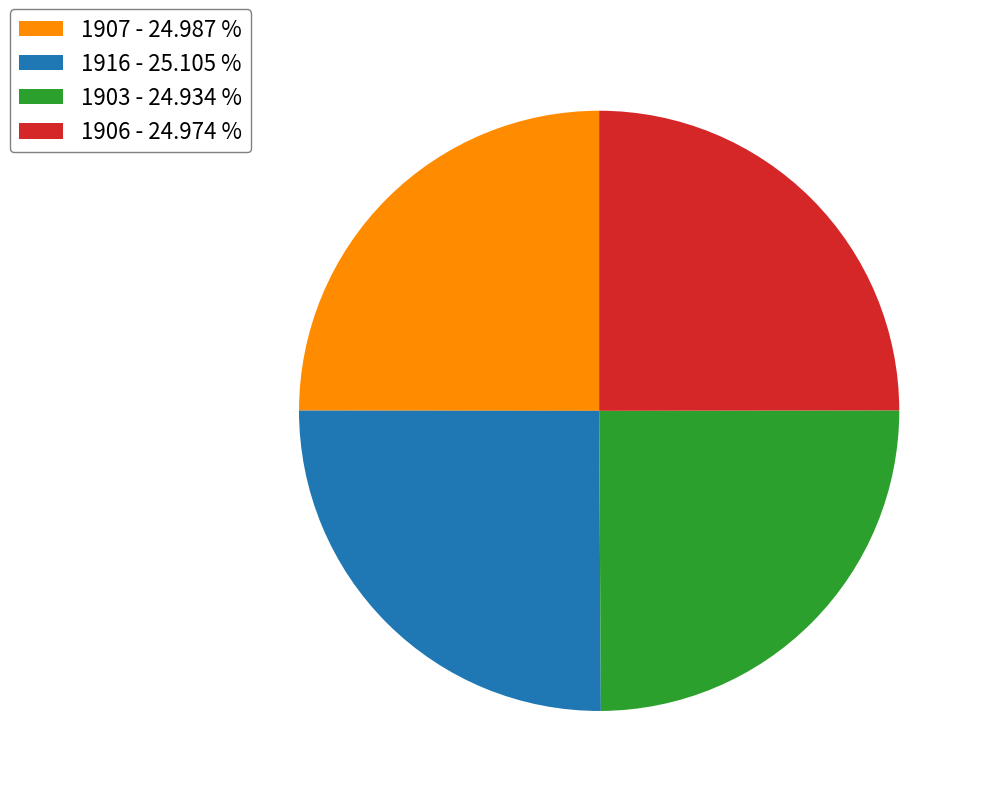

How many slices are in this pie chart?

4